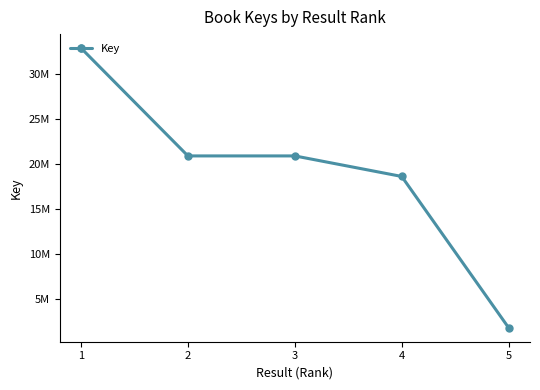

True or false: the data shows 20931709 at 3.

True